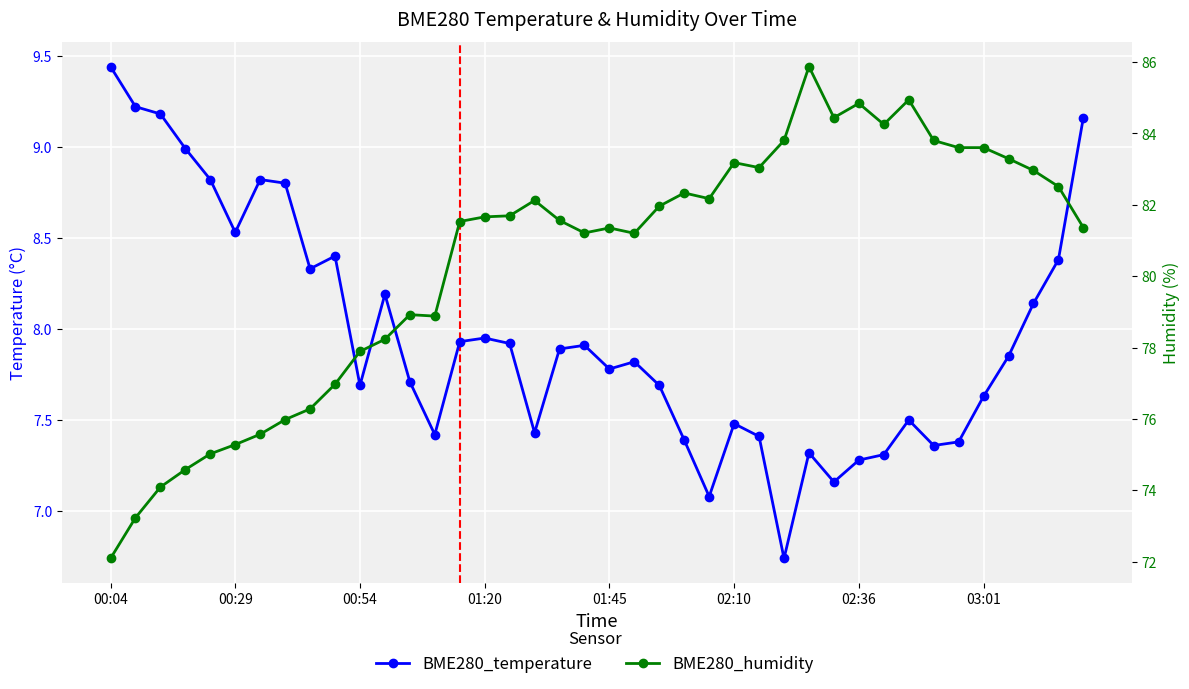

What is the spread (max minus min) of values at 01:45?

73.6